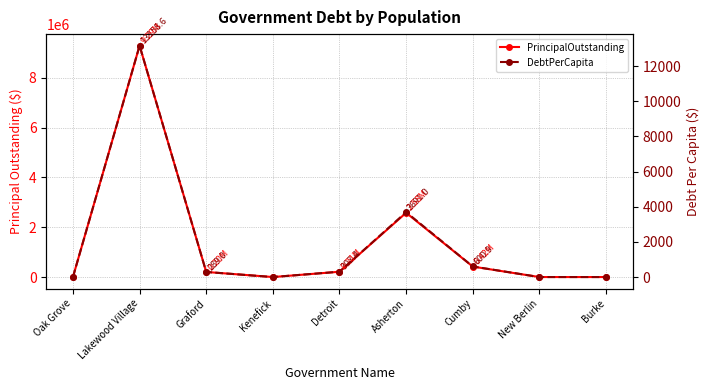

True or false: DebtPerCapita has more than 0 interior local peaks.

True